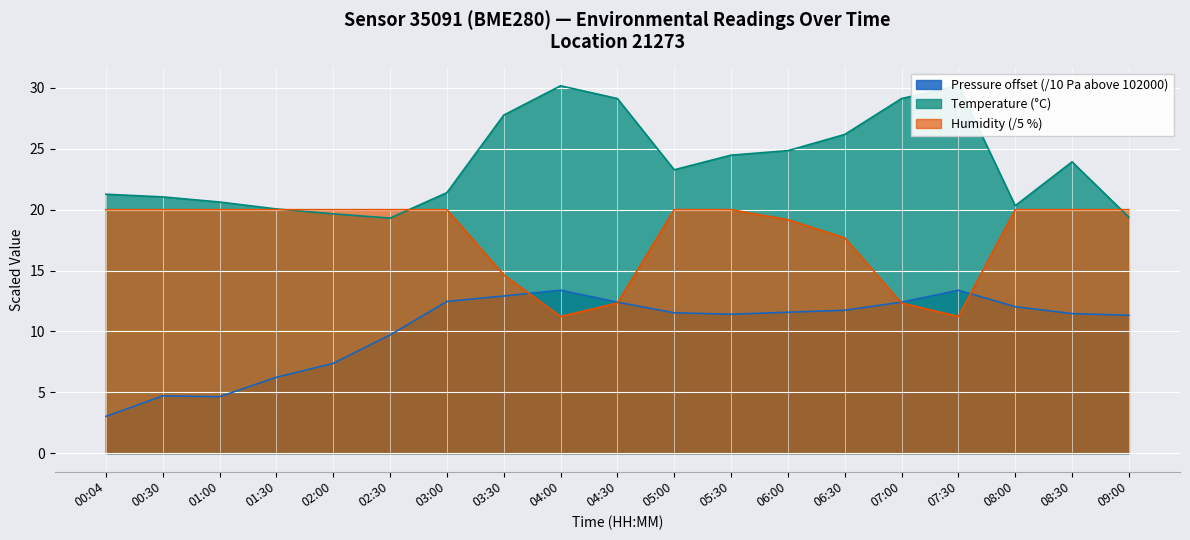

Reading left to right, list all the values displayed in this chart.

Pressure (Pa): 00:04=3.0	00:30=4.7	01:00=4.6	01:30=6.2	02:00=7.4	02:30=9.7	03:00=12.5	03:30=12.9	04:00=13.4	04:30=12.4	05:00=11.5	05:30=11.4	06:00=11.6	06:30=11.7	07:00=12.4	07:30=13.4	08:00=12.0	08:30=11.5	09:00=11.3
Temperature (°C): 00:04=21.3	00:30=21.1	01:00=20.6	01:30=20.1	02:00=19.7	02:30=19.3	03:00=21.4	03:30=27.8	04:00=30.2	04:30=29.1	05:00=23.3	05:30=24.5	06:00=24.9	06:30=26.2	07:00=29.1	07:30=30.2	08:00=20.3	08:30=23.9	09:00=19.4
Humidity (%): 00:04=20.0	00:30=20.0	01:00=20.0	01:30=20.0	02:00=20.0	02:30=20.0	03:00=20.0	03:30=14.6	04:00=11.2	04:30=12.3	05:00=20.0	05:30=20.0	06:00=19.2	06:30=17.7	07:00=12.3	07:30=11.2	08:00=20.0	08:30=20.0	09:00=20.0